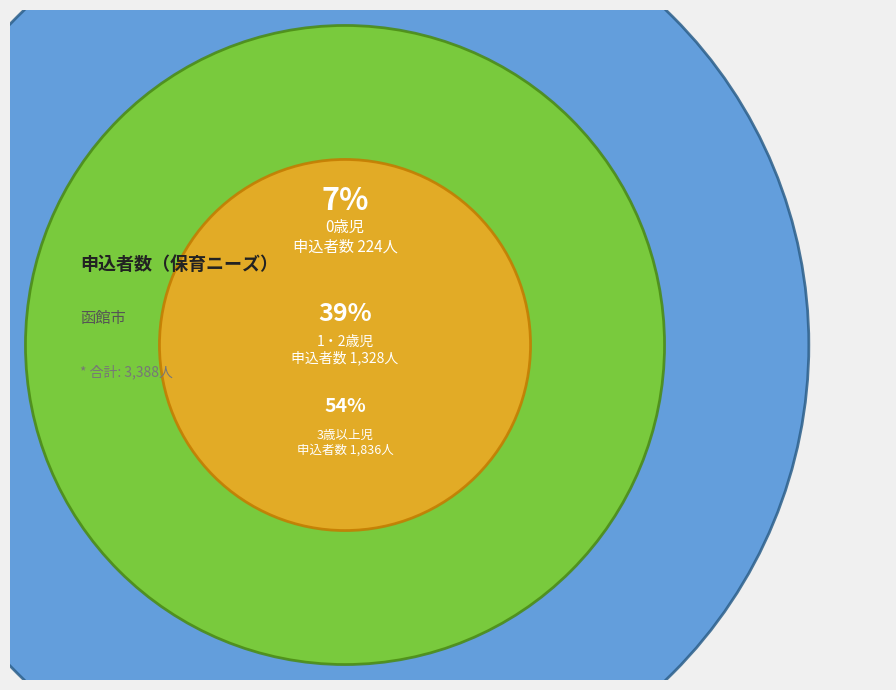

To the nearest percent, what is the average slice percentage?

33%